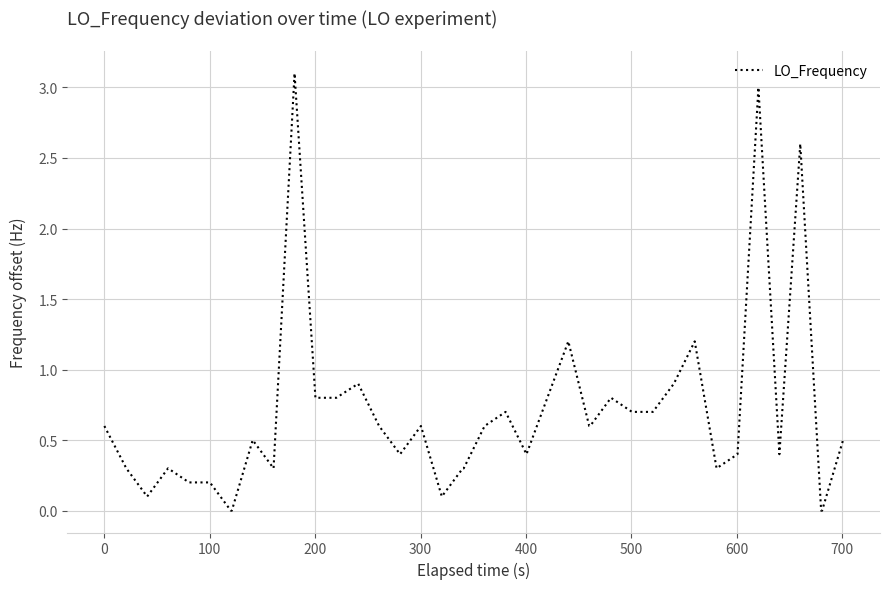

What is the difference between the maximum and minimum values?

3.1